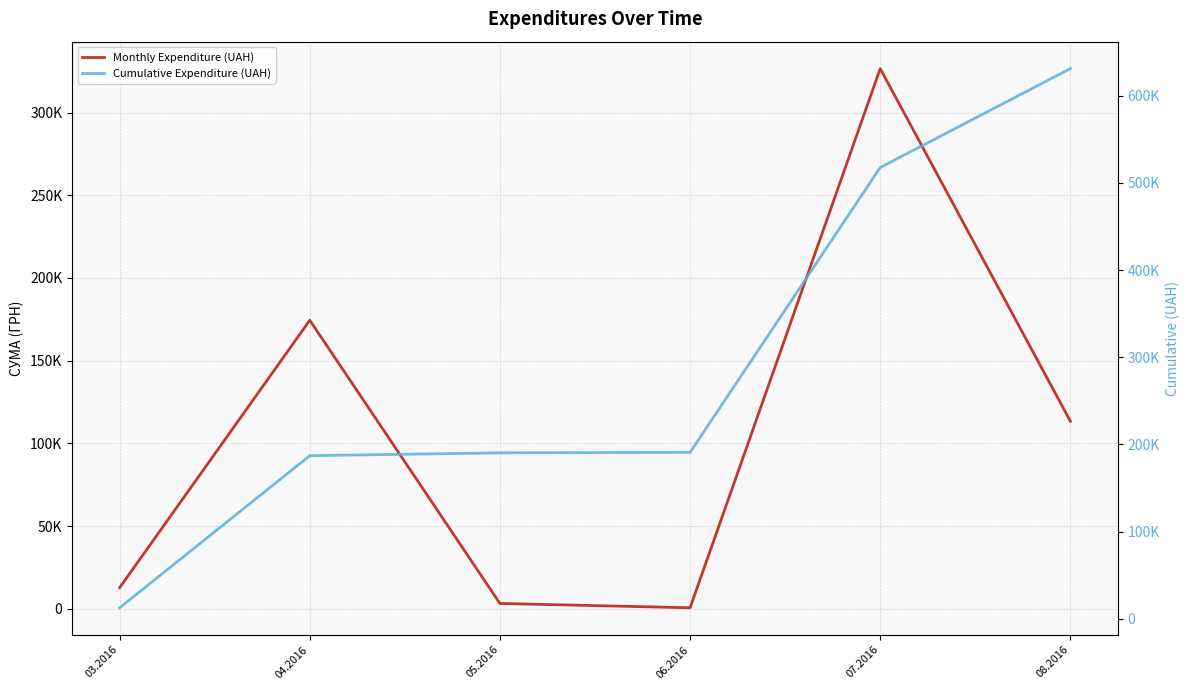

What is the difference between the highest and lowest values at 08.2016?

517579.4